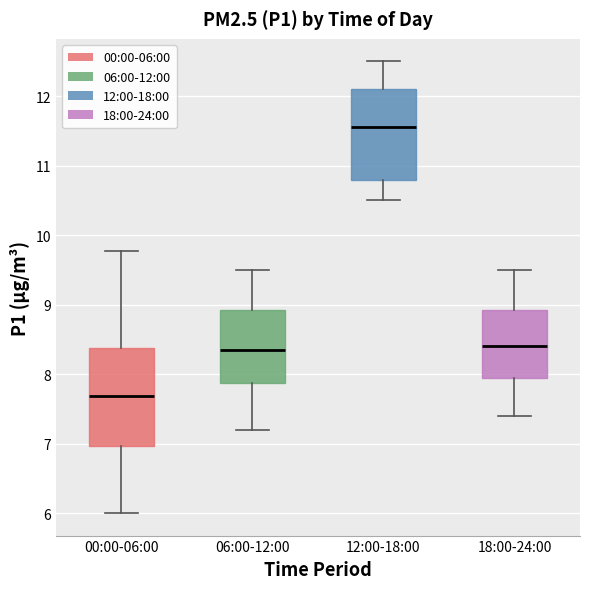

Reading left to right, read every box against the y-axis: the position of its median line, the range the box covers, and the ends of its whiskers. The values are not printed on the chart, so give them approximately, as read against the axis.

00:00-06:00: median 7.7, box 7.0 to 8.4, whiskers 6.0 to 9.8
06:00-12:00: median 8.4, box 7.9 to 8.9, whiskers 7.2 to 9.5
12:00-18:00: median 11.6, box 10.8 to 12.1, whiskers 10.5 to 12.5
18:00-24:00: median 8.4, box 8.0 to 8.9, whiskers 7.4 to 9.5